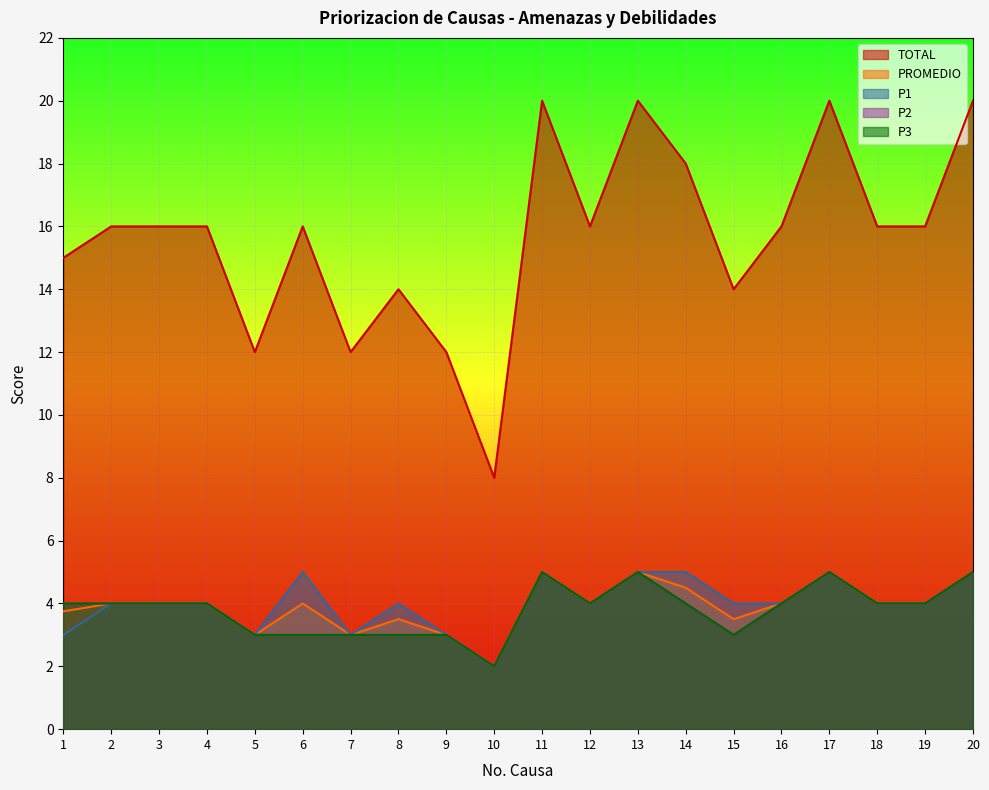

Rank the categories by P1 value from highest to lowest.

6, 11, 13, 14, 17, 20, 2, 3, 4, 8, 12, 15, 16, 18, 19, 1, 5, 7, 9, 10